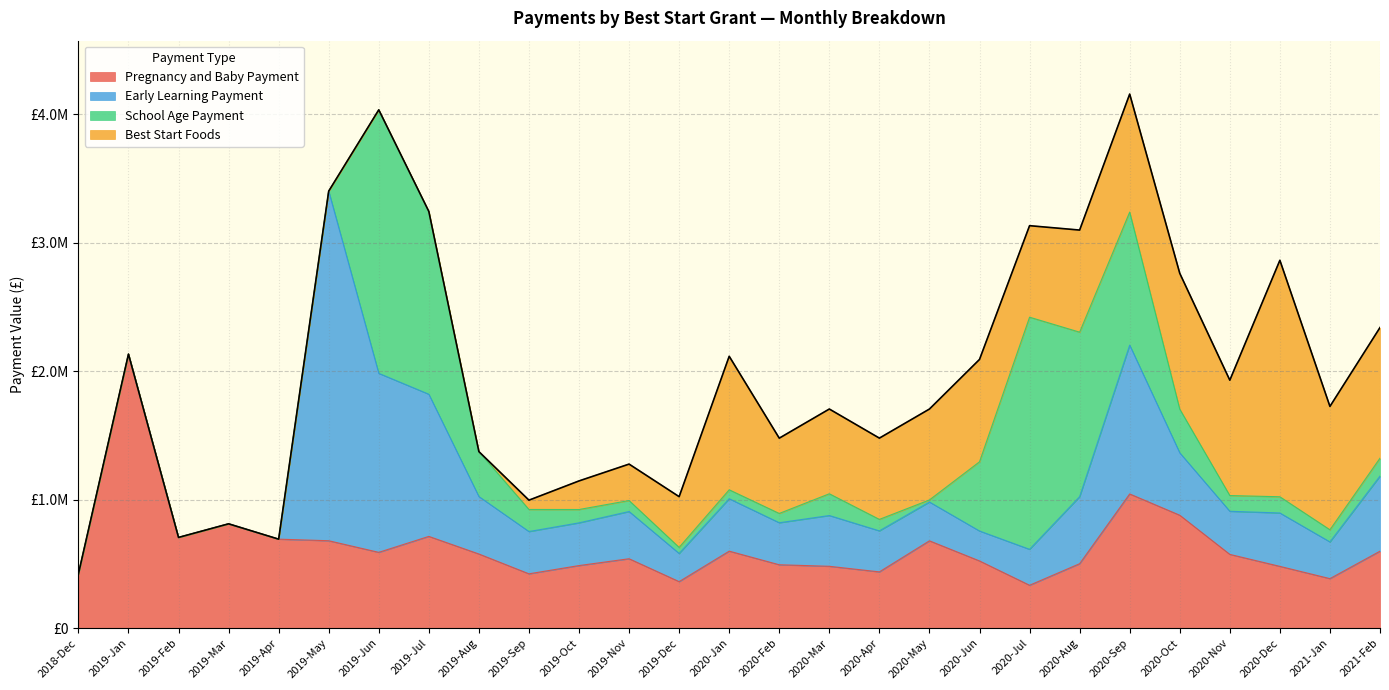

What is the average value of the School Age Payment series?

375269